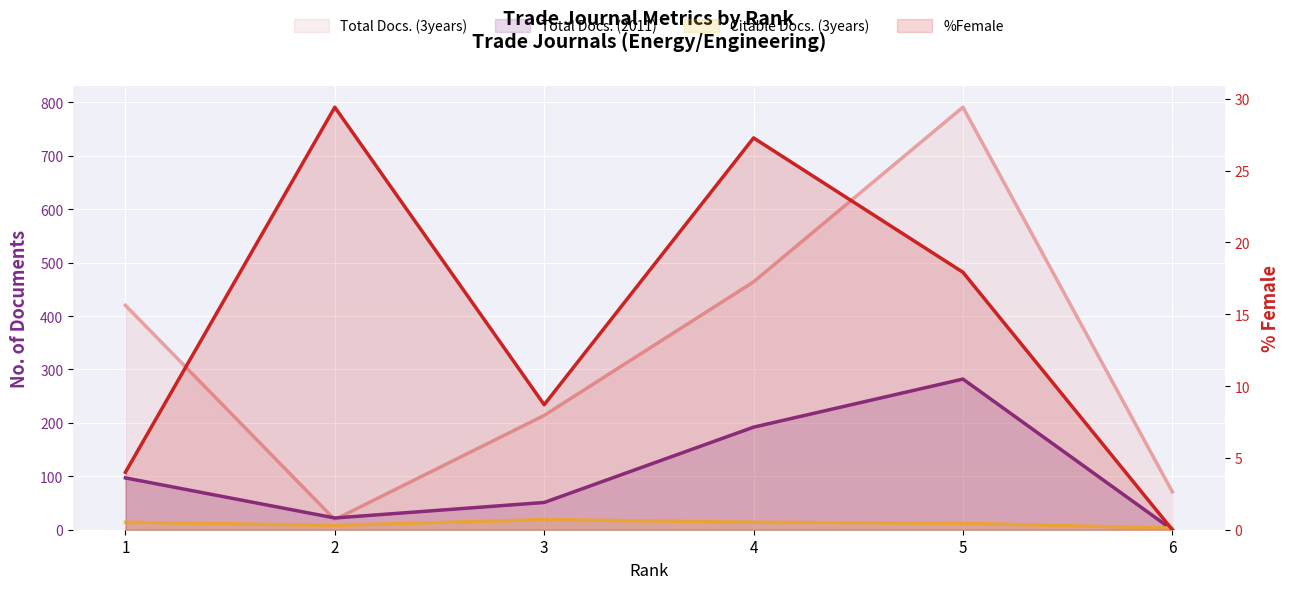

Reading left to right, extract all data points from this chart.

Total Docs. (2011): 97.0	22.0	51.0	192.0	282.0	0.0
Total Docs. (3years): 420.0	19.0	214.0	464.0	791.0	71.0
Citable Docs. (3years): 14.0	8.0	19.0	14.0	12.0	3.0
%Female: 4.0	29.4	8.7	27.3	17.9	0.0